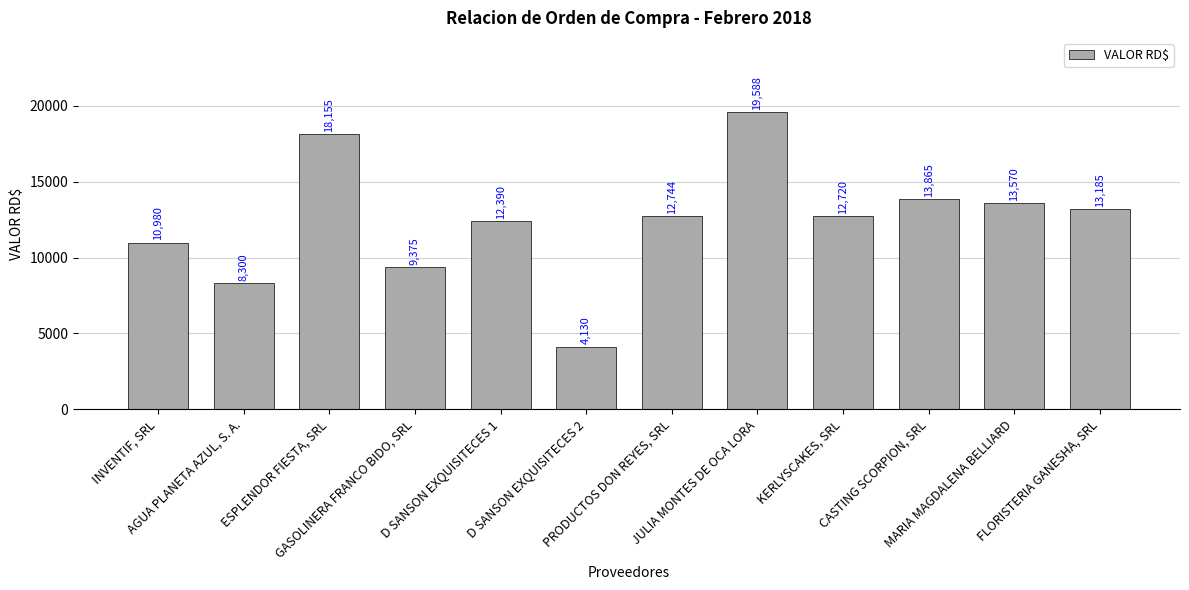

How many values are below 12744?

6